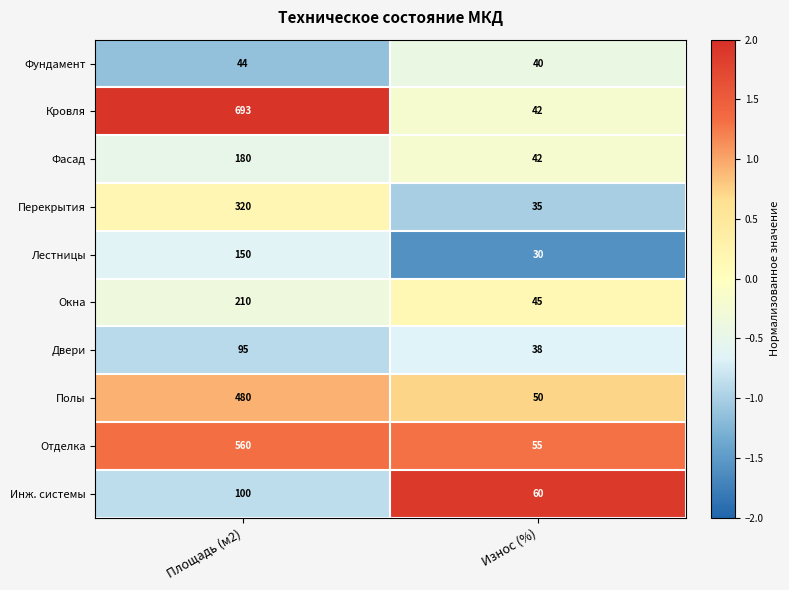

What is the sum of all Фундамент values?

84